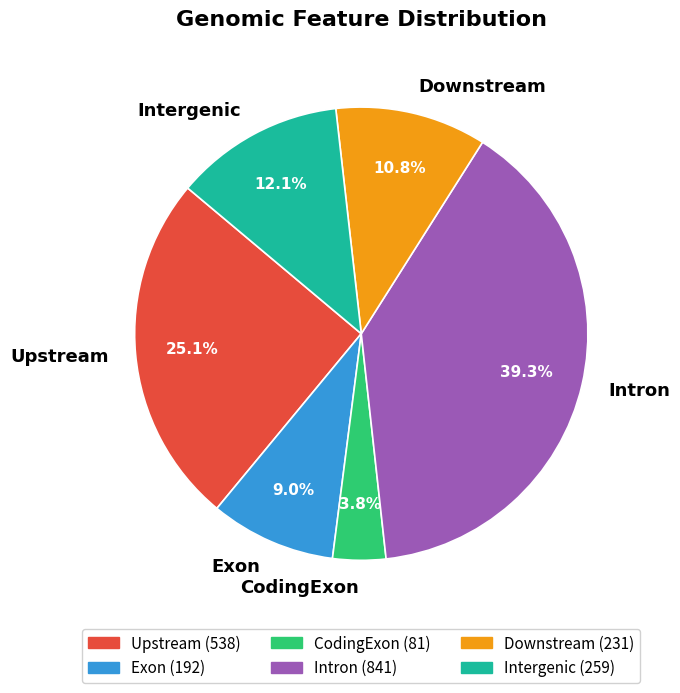

Is it true that Intergenic is 23% of the pie?

False